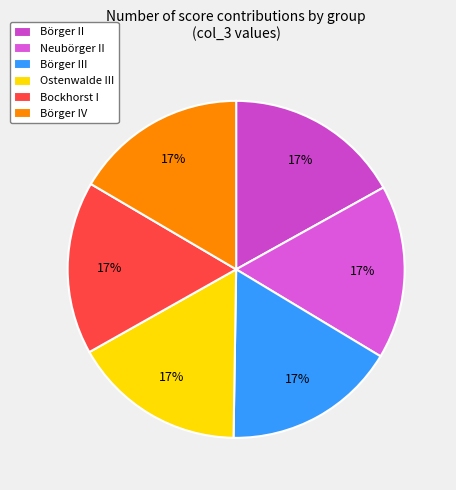

Is there any slice that represents more than half of the pie?

No